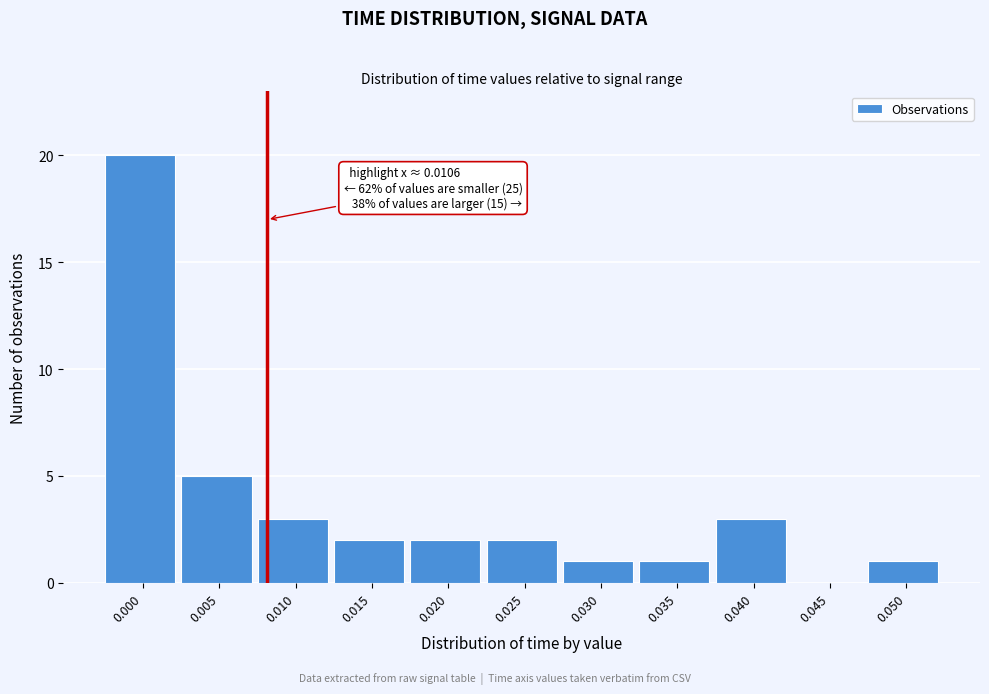

Reading left to right, list all the values displayed in this chart.

0.000=20	0.005=5	0.010=3	0.015=2	0.020=2	0.025=2	0.030=1	0.035=1	0.040=3	0.045=0	0.050=1